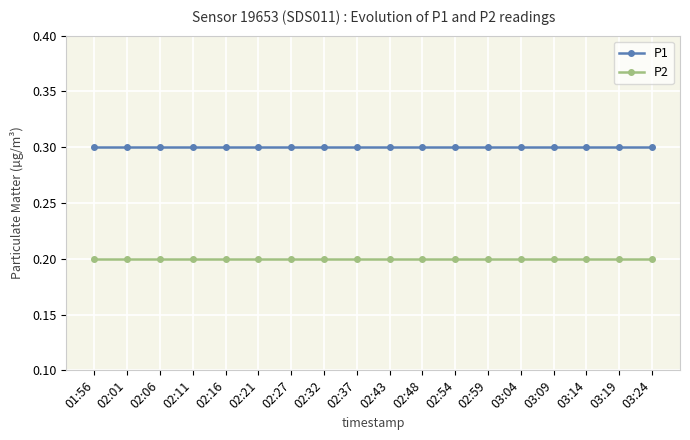

The P1 series shows 0.3 at 02:11. True or false?

True